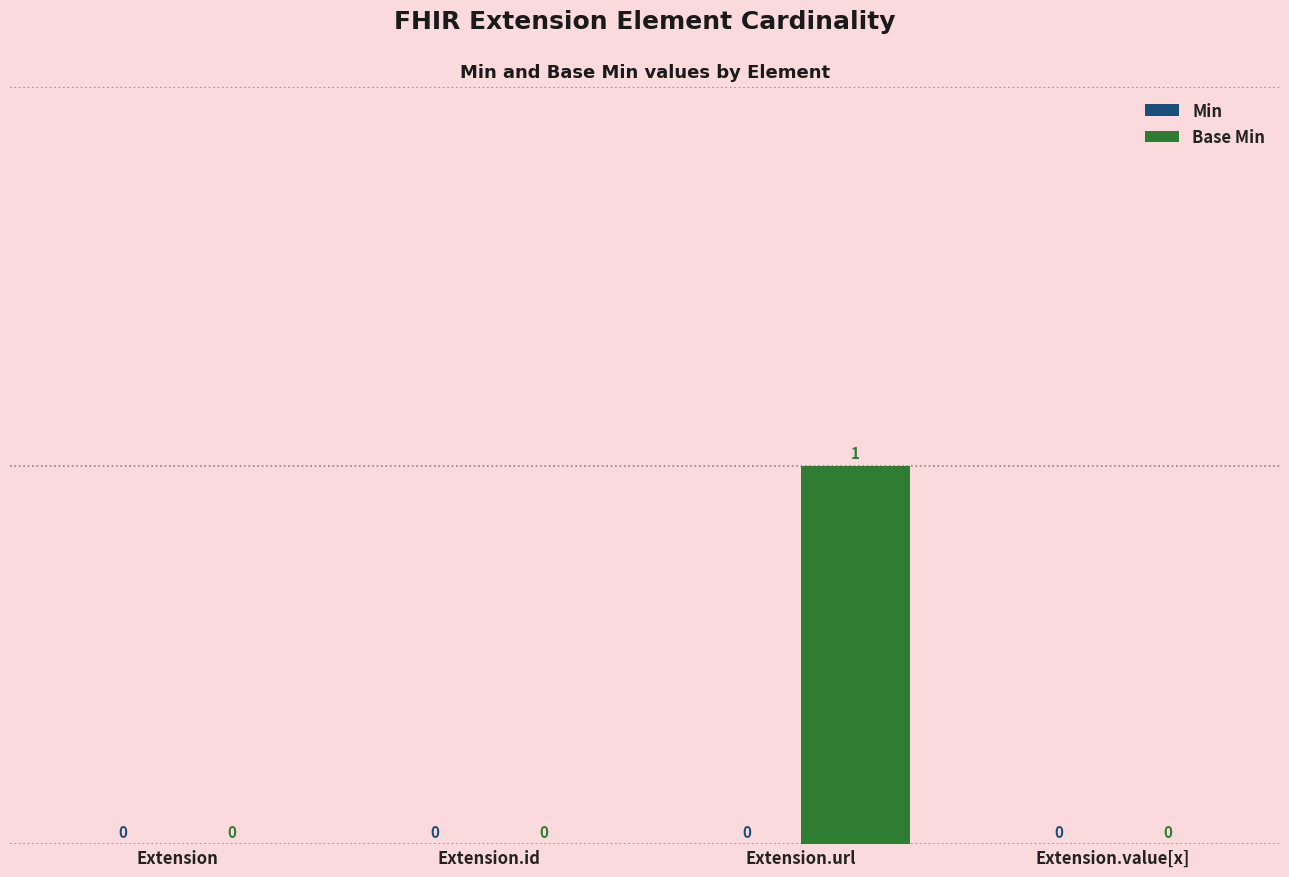

What is the greatest value displayed?

1